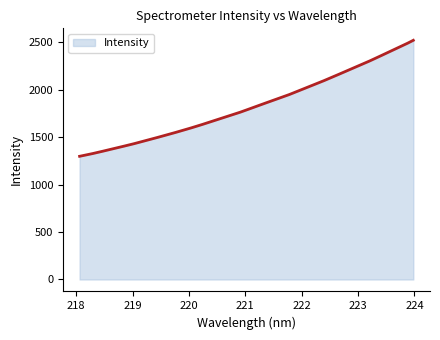

Count the number of categories in the chart.

300